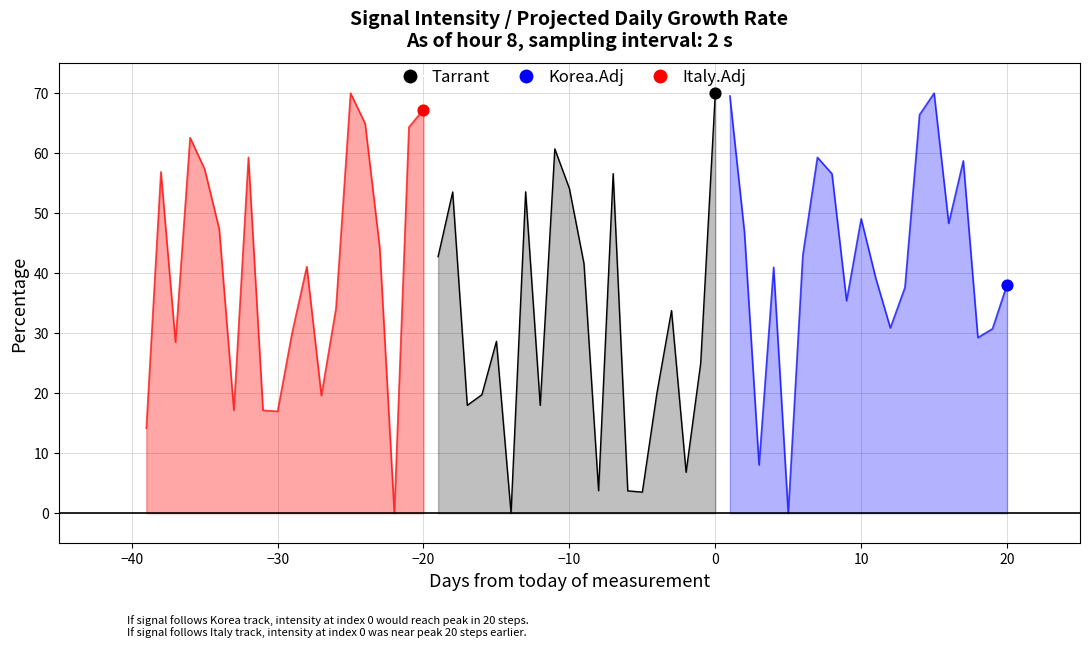

Is the value of Korea.Adj at 19 greater than the value of Italy.Adj at 20?

No